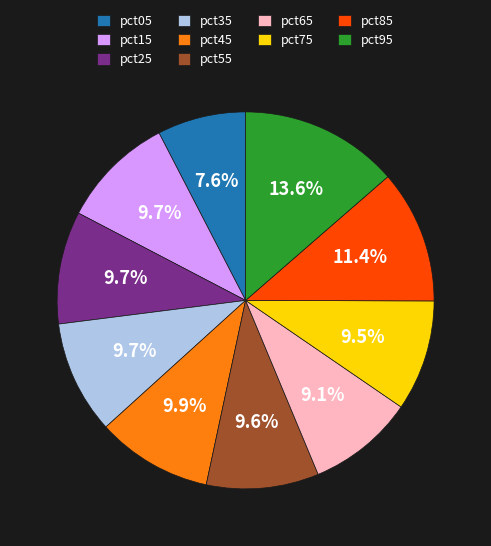

To the nearest percent, what portion does pct35 represent?

10%